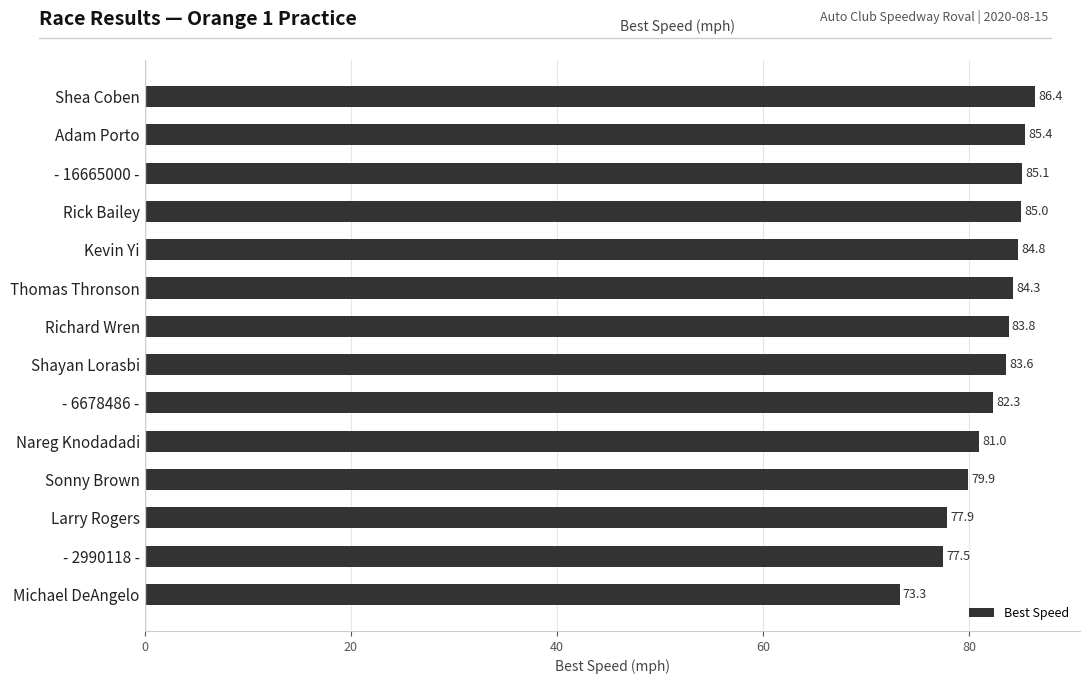

What is the sum of all values?

1150.3